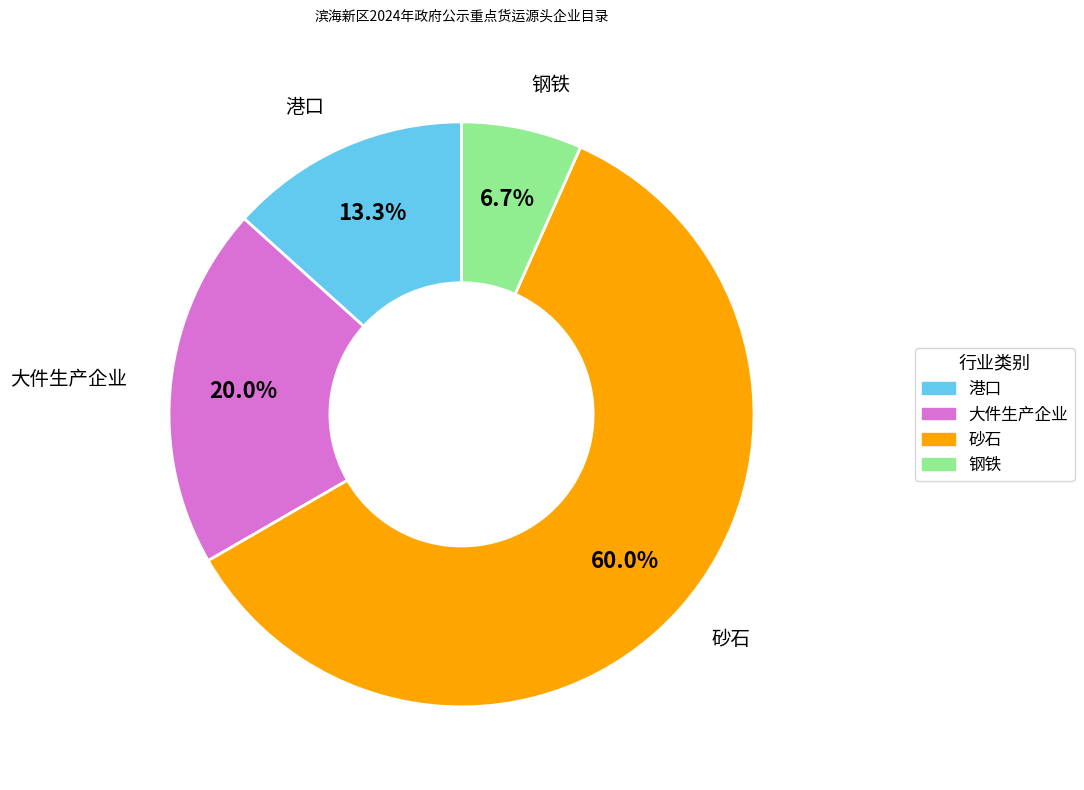

Is there any slice that represents more than half of the pie?

Yes